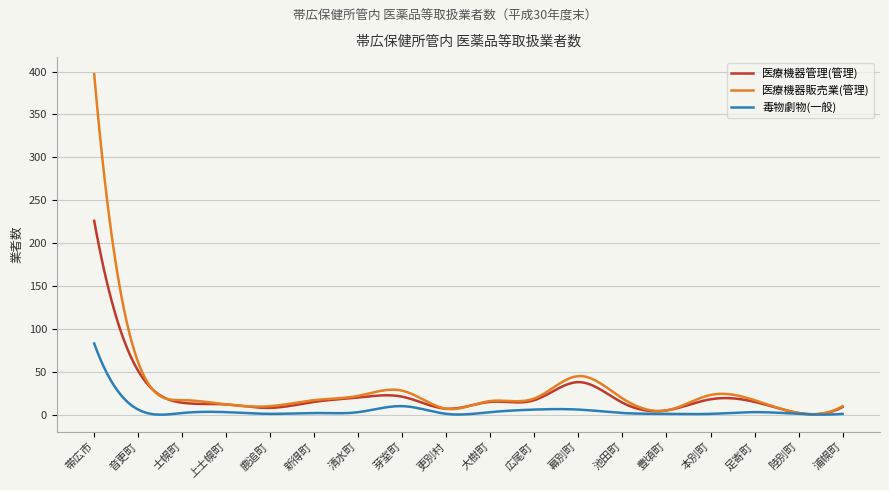

Which series has the widest spread of values?

医療機器販売業(管理)